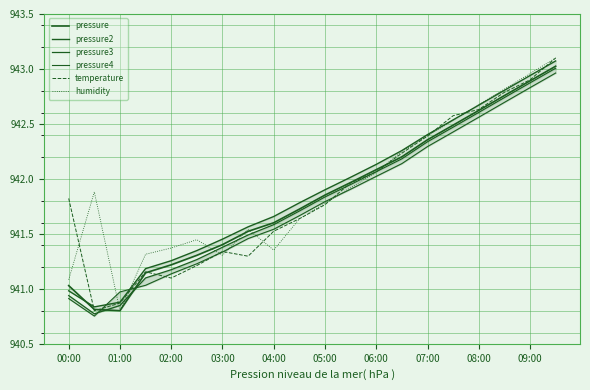

At which label does humidity first exceed 941?

00:00